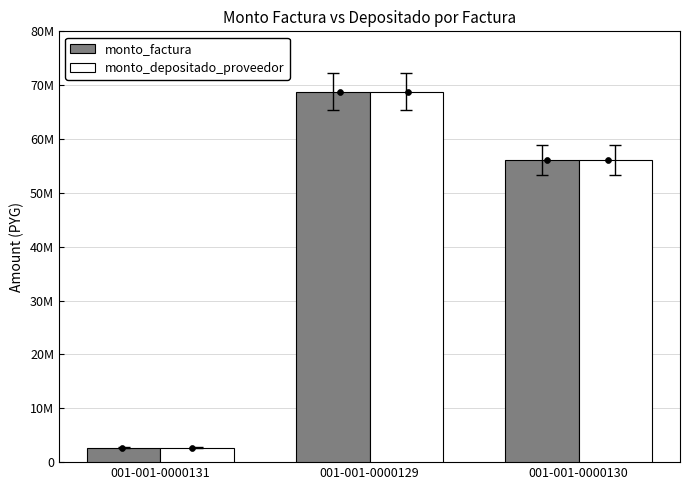

Which series has the largest Y range (max minus min)?

monto_factura